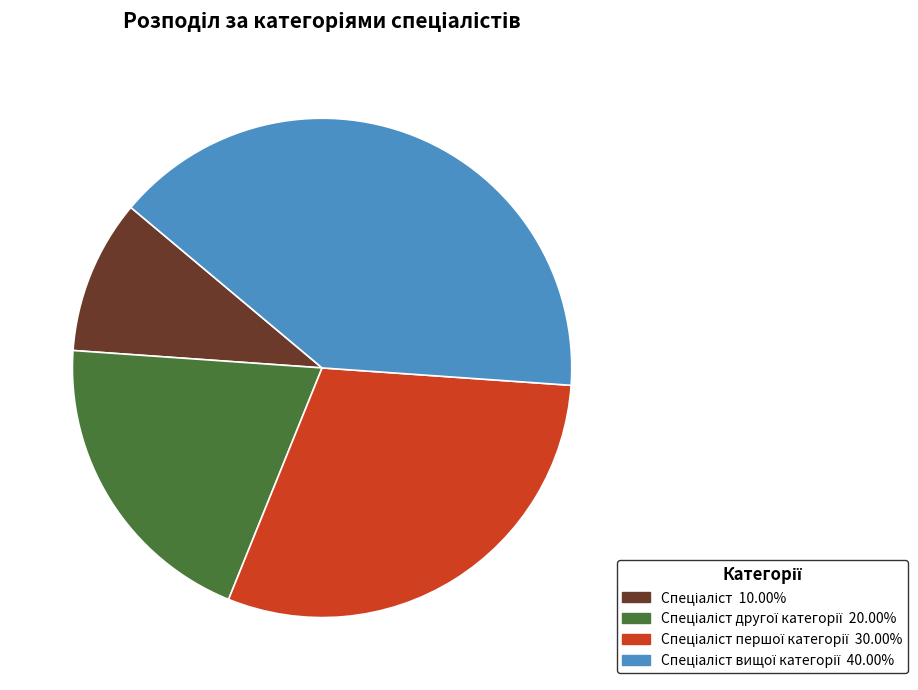

Is there any slice that represents more than half of the pie?

No